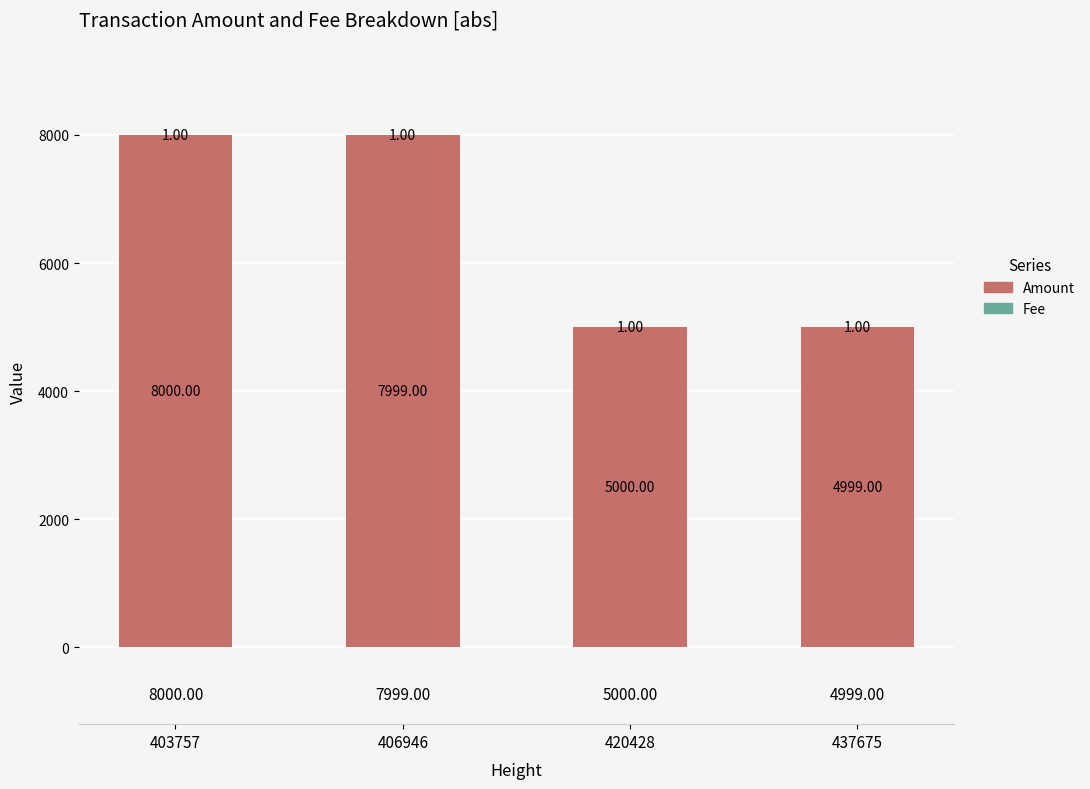

What is the total value across all series at 406946?

8000